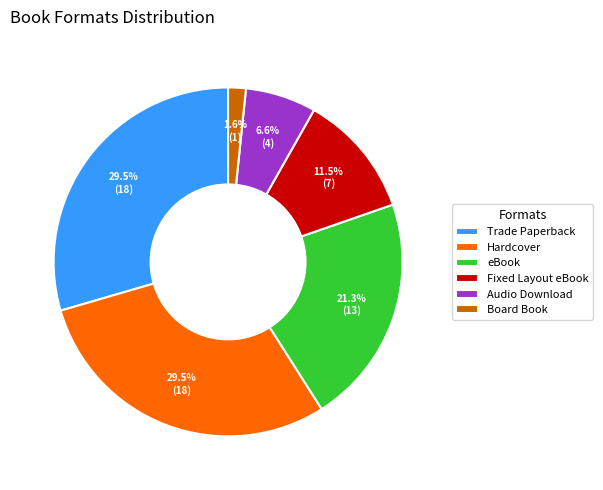

Is there a majority slice in this chart?

No